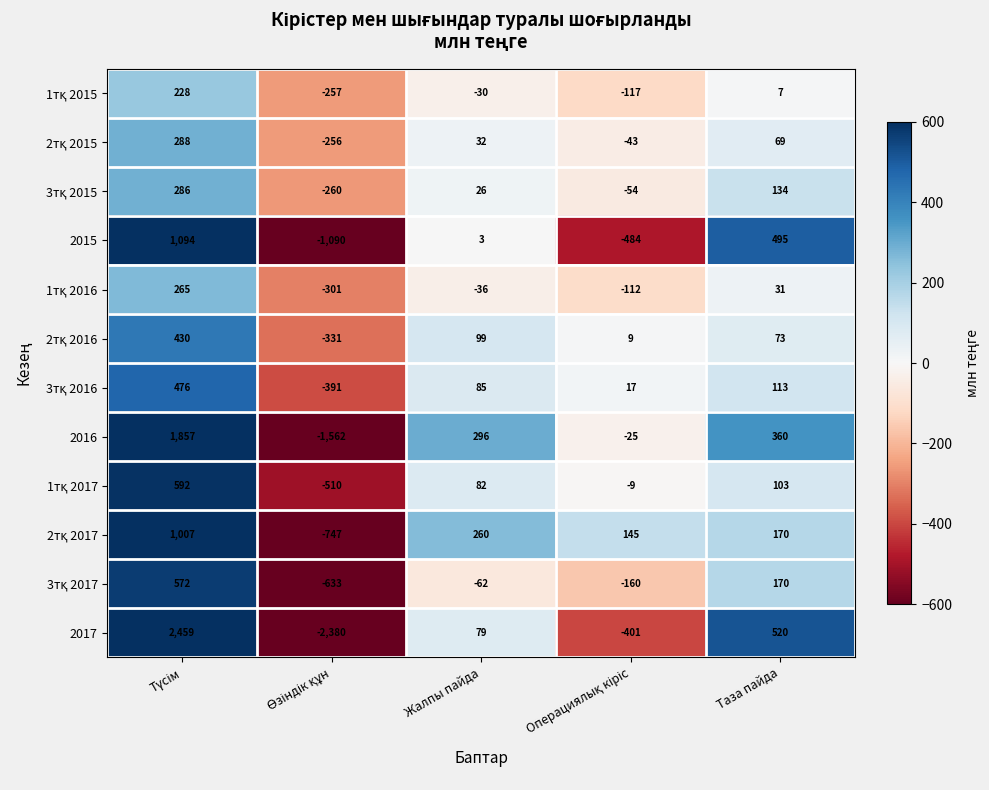

What is the difference between the maximum and minimum values in the 2015 series?

2184